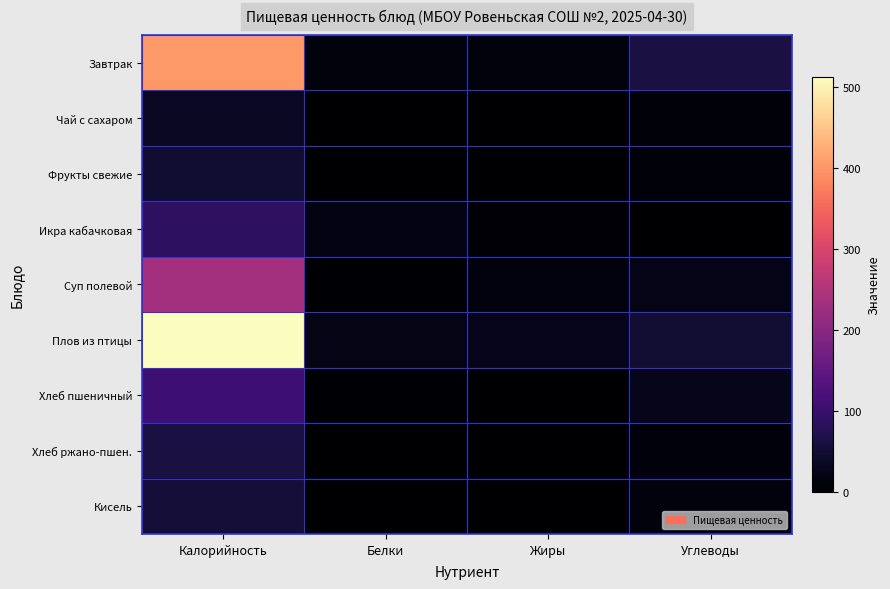

At how many categories does at least one series exceed 124?

1